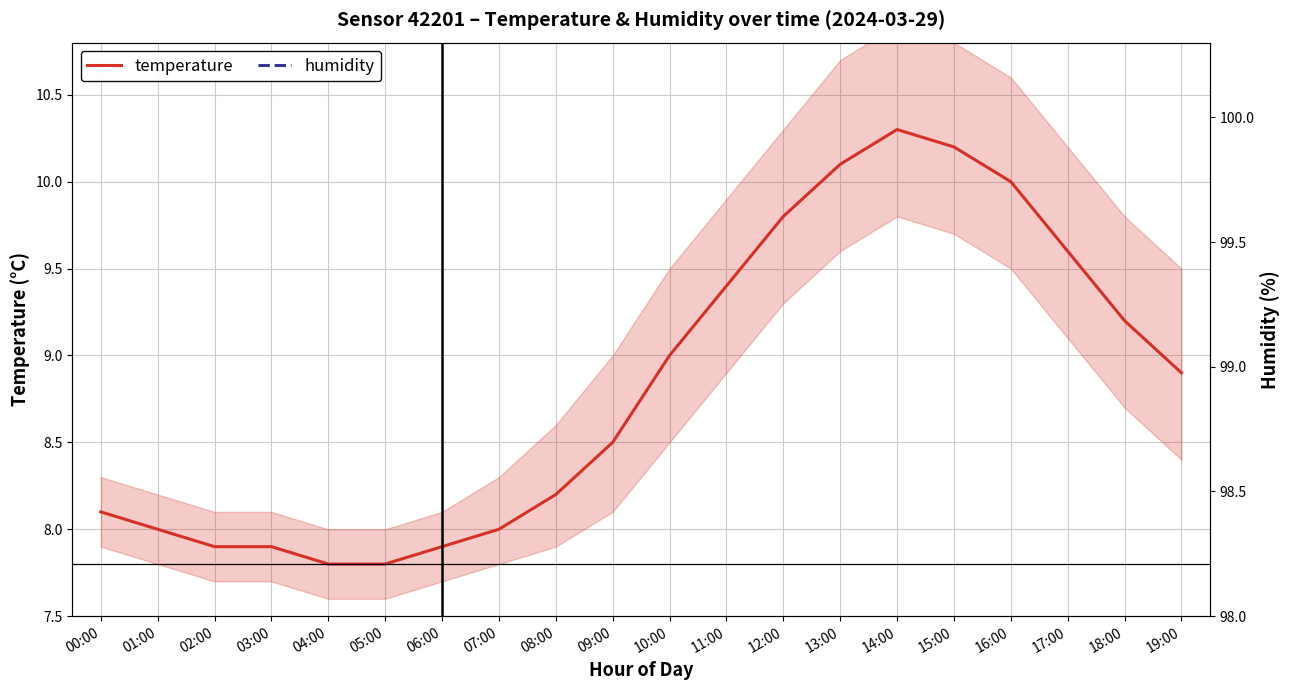

The temperature series shows 3.0 at 16:00. True or false?

False